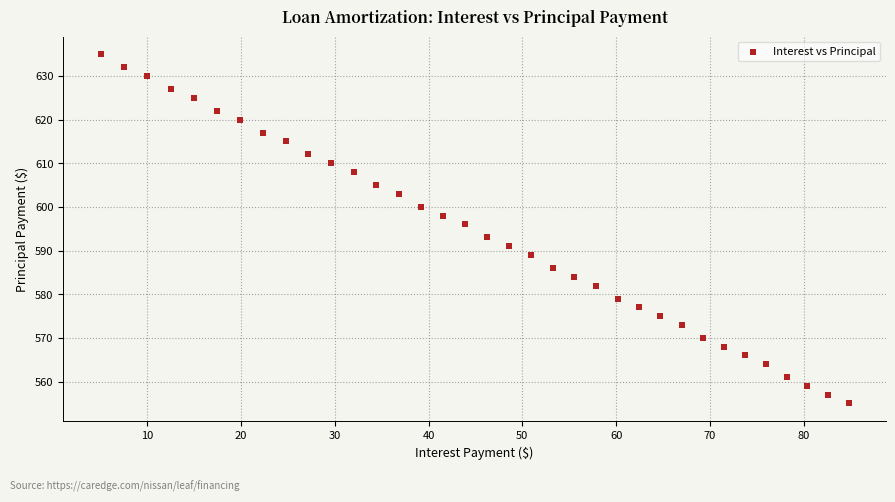

What Y value in the scatter plot is closest to 595?

596